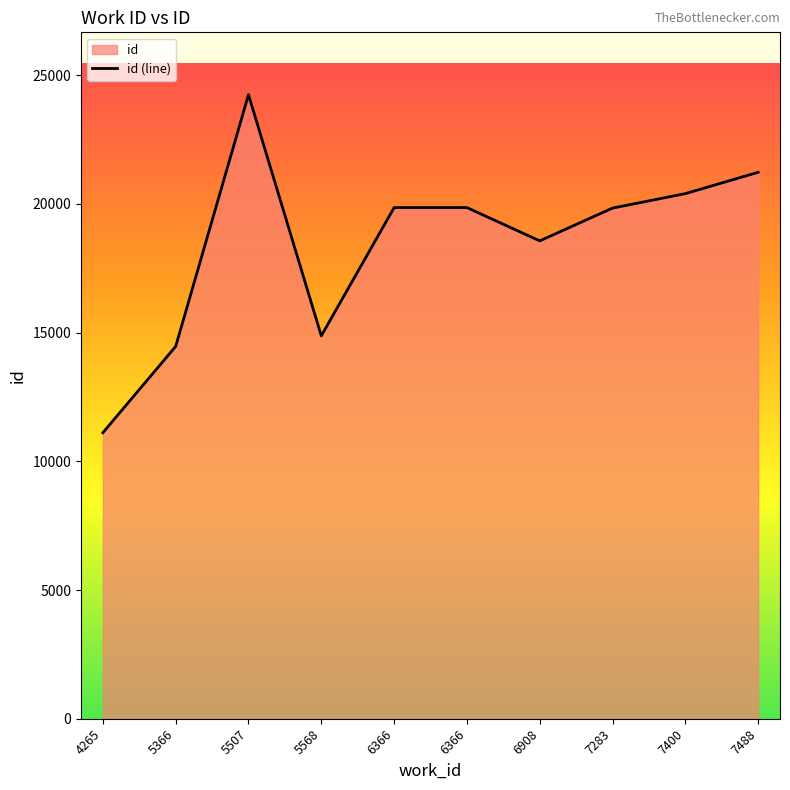

Is it true that the value at 6908 is 18566?

True